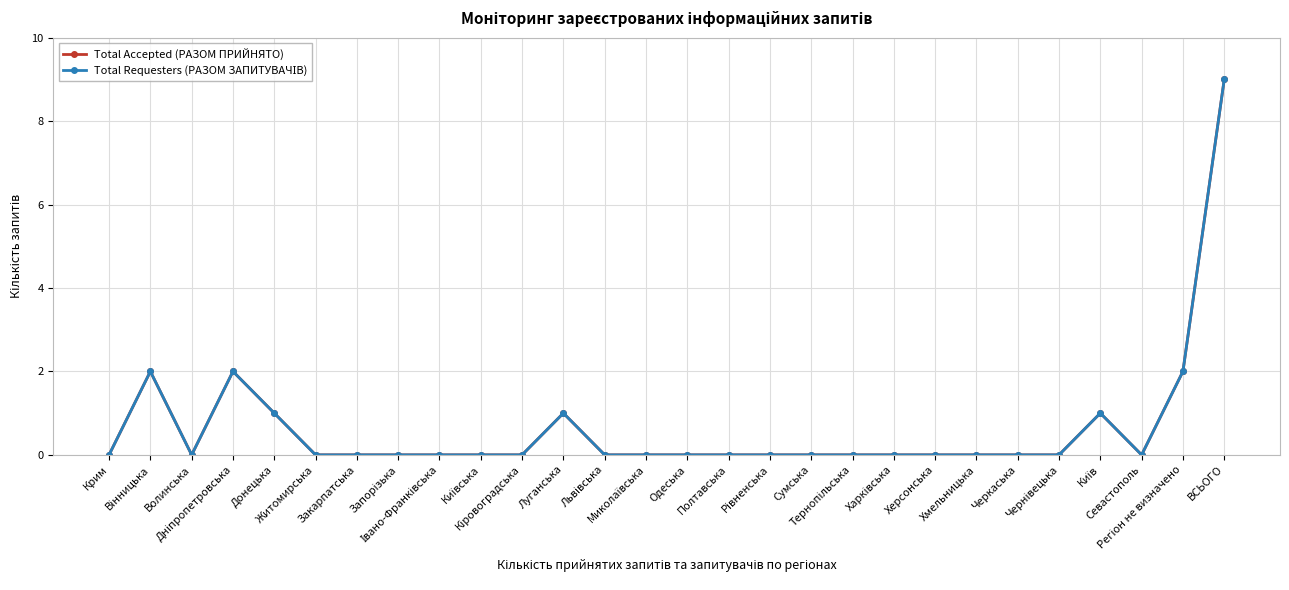

Is this an area chart (filled region under the line)?

No